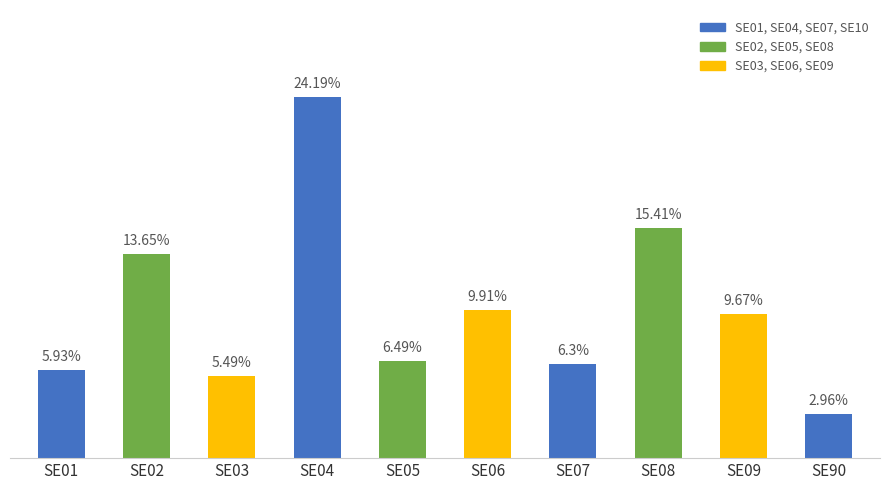

List the labels in order of value, smallest first.

SE90, SE03, SE01, SE07, SE05, SE09, SE06, SE02, SE08, SE04